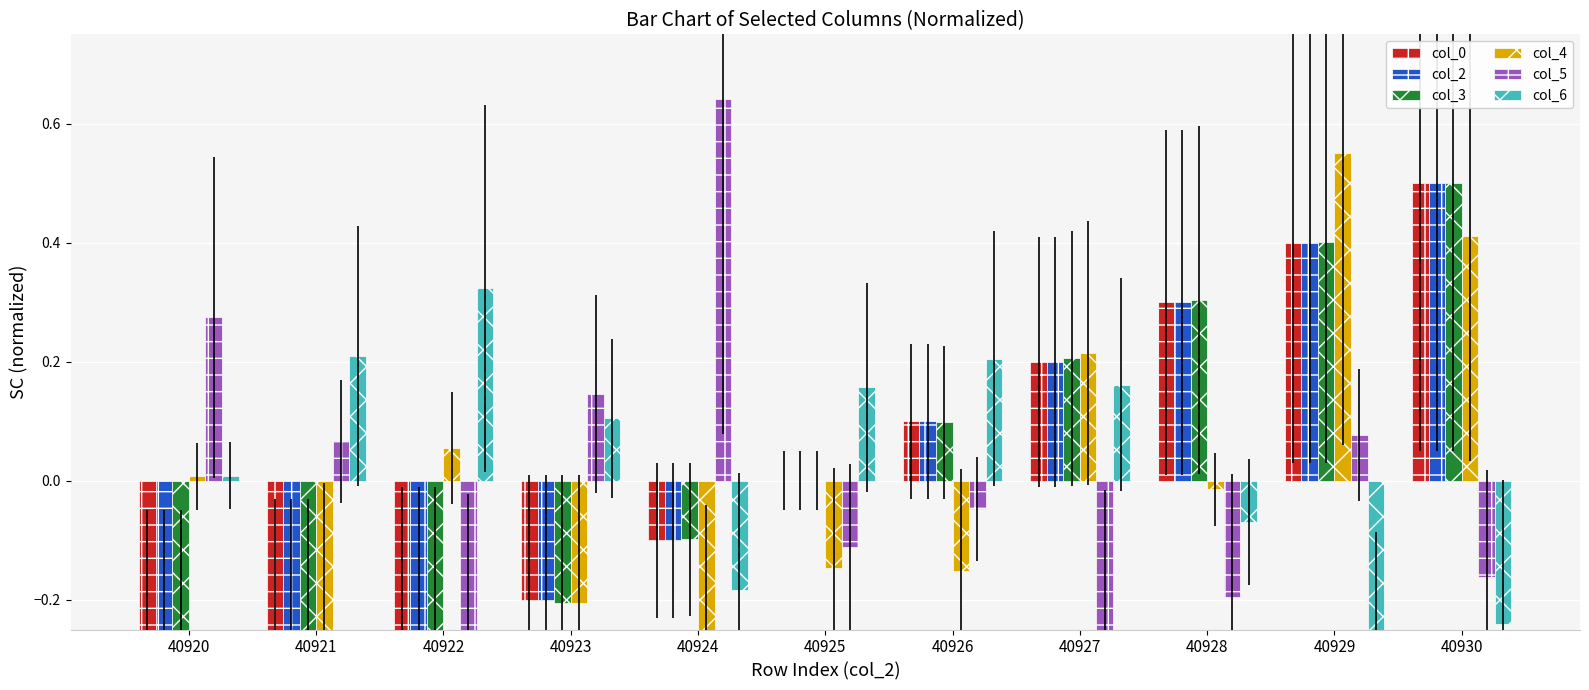

Count the number of data series in this chart.

6